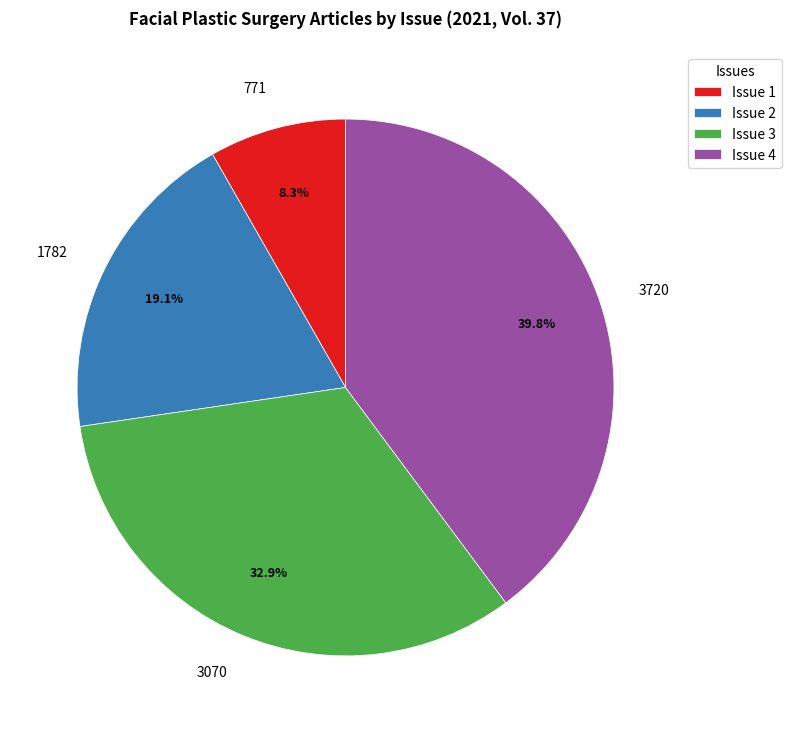

Is there any slice that represents more than half of the pie?

No